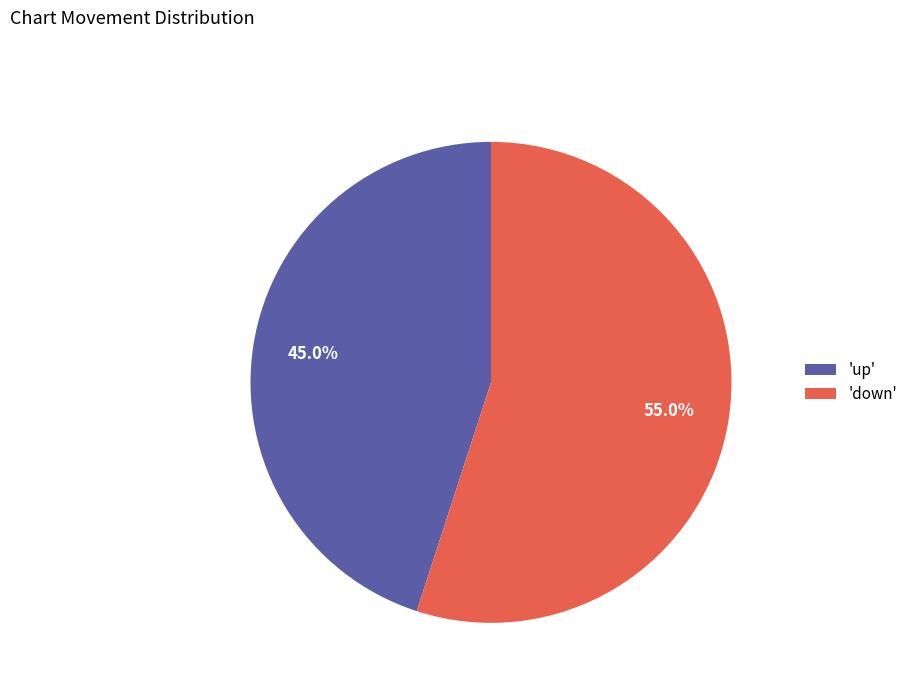

Does 'down' account for over 50% of the chart?

Yes